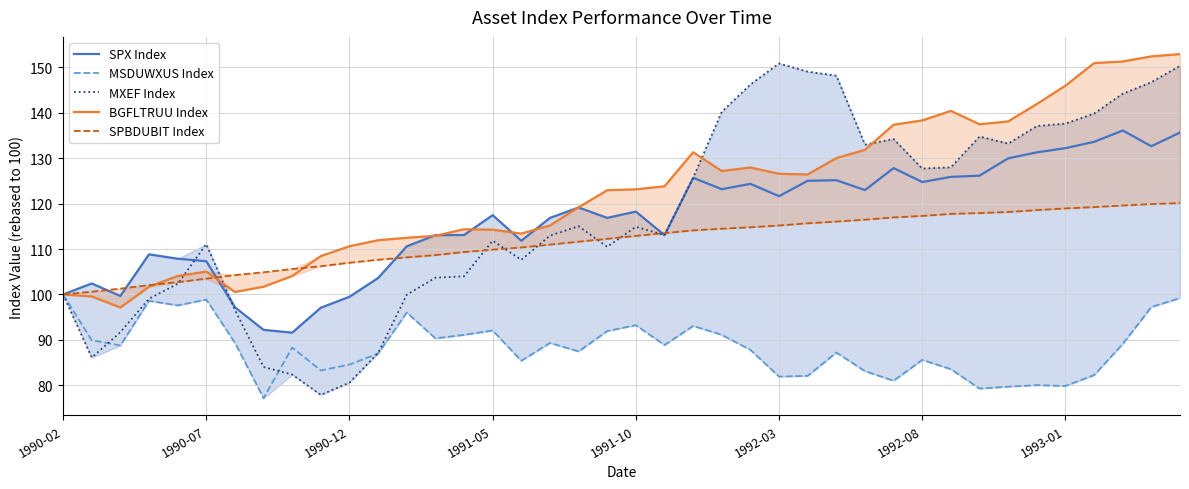

Reading left to right, list all the values displayed in this chart.

SPX Index: 100.0	102.4	99.7	108.8	107.9	107.3	97.2	92.2	91.6	97.1	99.5	103.6	110.6	113.1	113.1	117.5	111.8	116.8	119.1	116.9	118.3	113.1	125.7	123.2	124.3	121.6	125.0	125.1	123.0	127.8	124.7	125.9	126.2	130.0	131.3	132.2	133.6	136.1	132.6	135.6
MSDUWXUS Index: 100.0	89.9	88.8	98.6	97.6	98.9	89.4	77.2	88.3	83.3	84.6	87.0	96.0	90.3	91.1	92.1	85.4	89.3	87.5	91.9	93.2	88.9	93.1	91.1	87.8	81.9	82.1	87.2	83.1	81.0	85.6	83.6	79.3	79.7	80.0	79.9	82.2	89.1	97.2	99.2
MXEF Index: 100.0	86.1	91.7	99.1	102.3	111.1	96.6	84.0	82.4	77.9	80.6	87.1	99.9	103.7	104.0	111.8	107.6	112.9	115.0	110.5	114.9	113.1	125.7	140.2	146.2	150.8	149.0	148.2	133.0	134.2	127.7	128.0	134.8	133.2	137.1	137.6	139.8	144.2	146.7	150.3
BGFLTRUU Index: 100.0	99.6	97.1	101.7	104.1	105.0	100.5	101.7	104.1	108.5	110.6	111.9	112.5	112.9	114.4	114.3	113.4	115.2	119.2	122.9	123.1	123.8	131.3	127.2	128.0	126.6	126.4	130.0	131.8	137.4	138.3	140.4	137.5	138.1	141.9	146.0	150.9	151.3	152.4	152.9
SPBDUBIT Index: 100.0	100.6	101.3	102.1	102.7	103.5	104.3	104.9	105.6	106.2	107.0	107.6	108.2	108.7	109.3	109.9	110.3	111.0	111.6	112.3	112.9	113.5	114.1	114.5	114.8	115.2	115.7	116.0	116.5	117.0	117.3	117.7	117.9	118.2	118.6	118.9	119.2	119.6	119.9	120.1